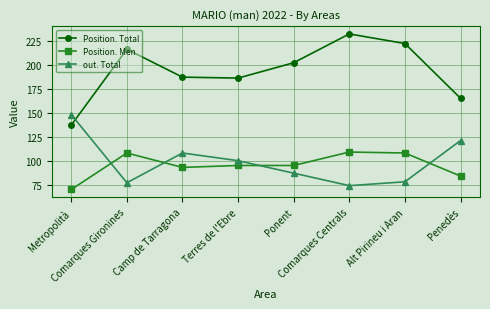

Rank the series at Ponent from highest to lowest value.

Position. Total, Position. Men, out. Total